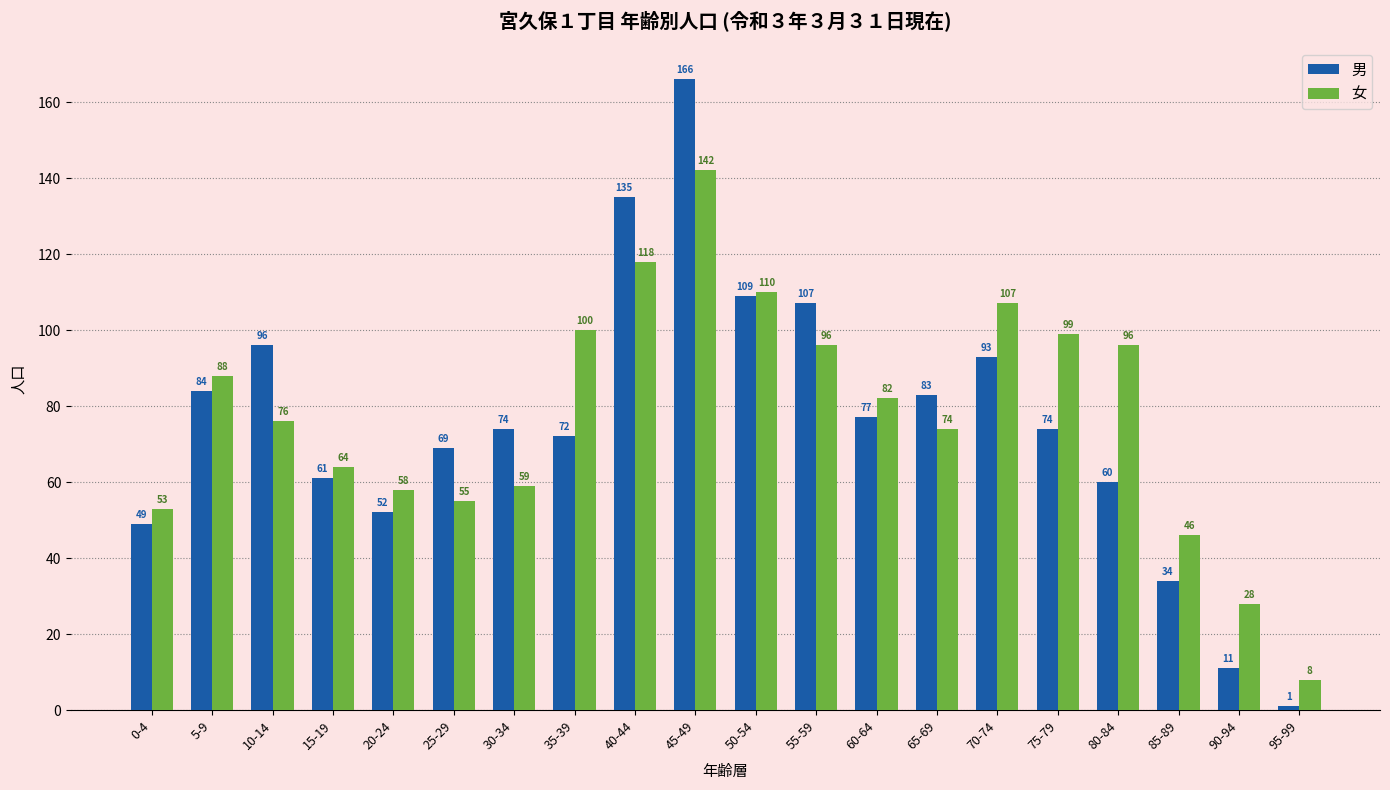

Which category has the lowest value across all series?

95-99